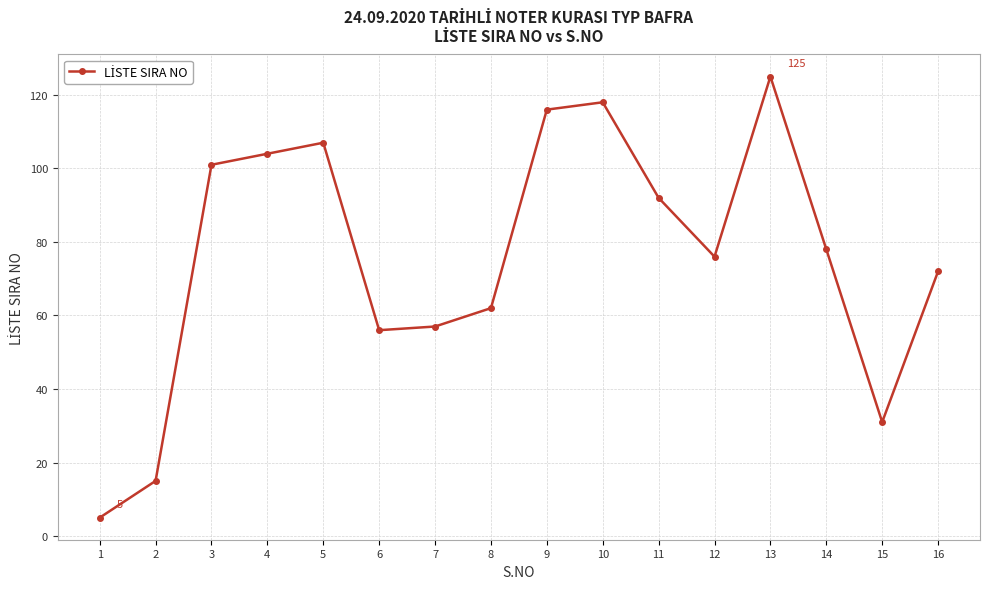

How many series are shown in this chart?

1